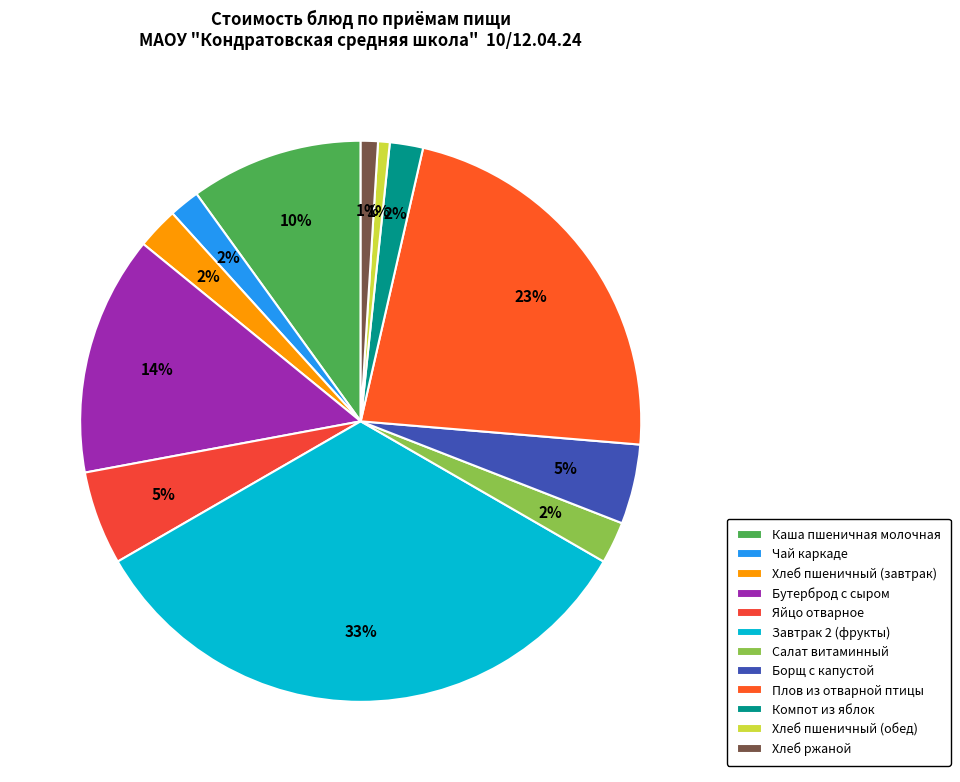

What is the largest slice in the pie chart?

Завтрак 2 (фрукты)